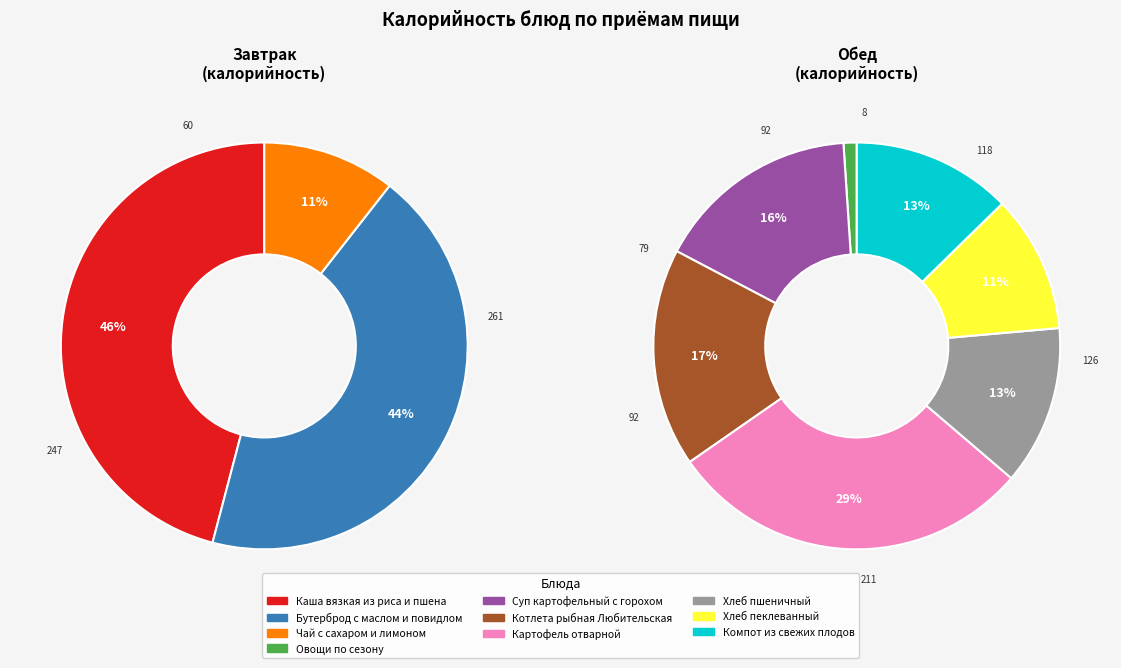

The Котлета рыбная Любительская slice represents 2% of the pie. True or false?

False